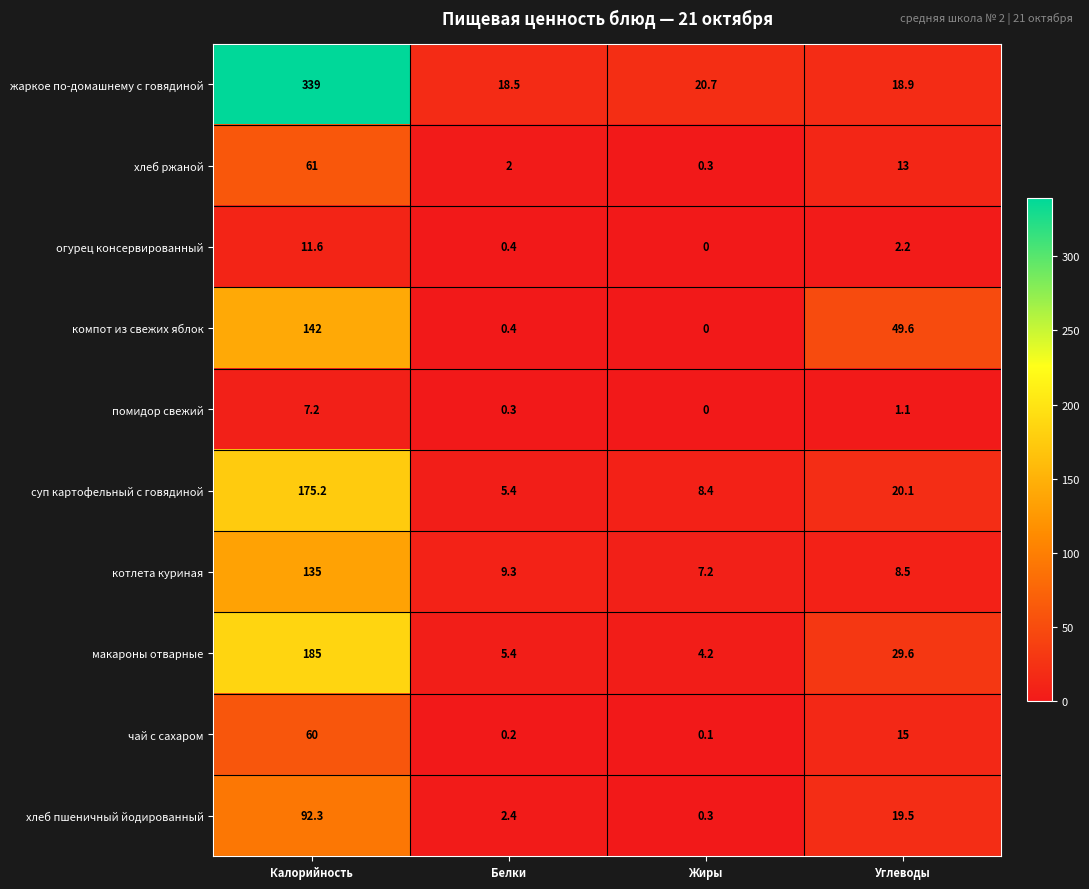

What is the total value across all series at Углеводы?

177.5